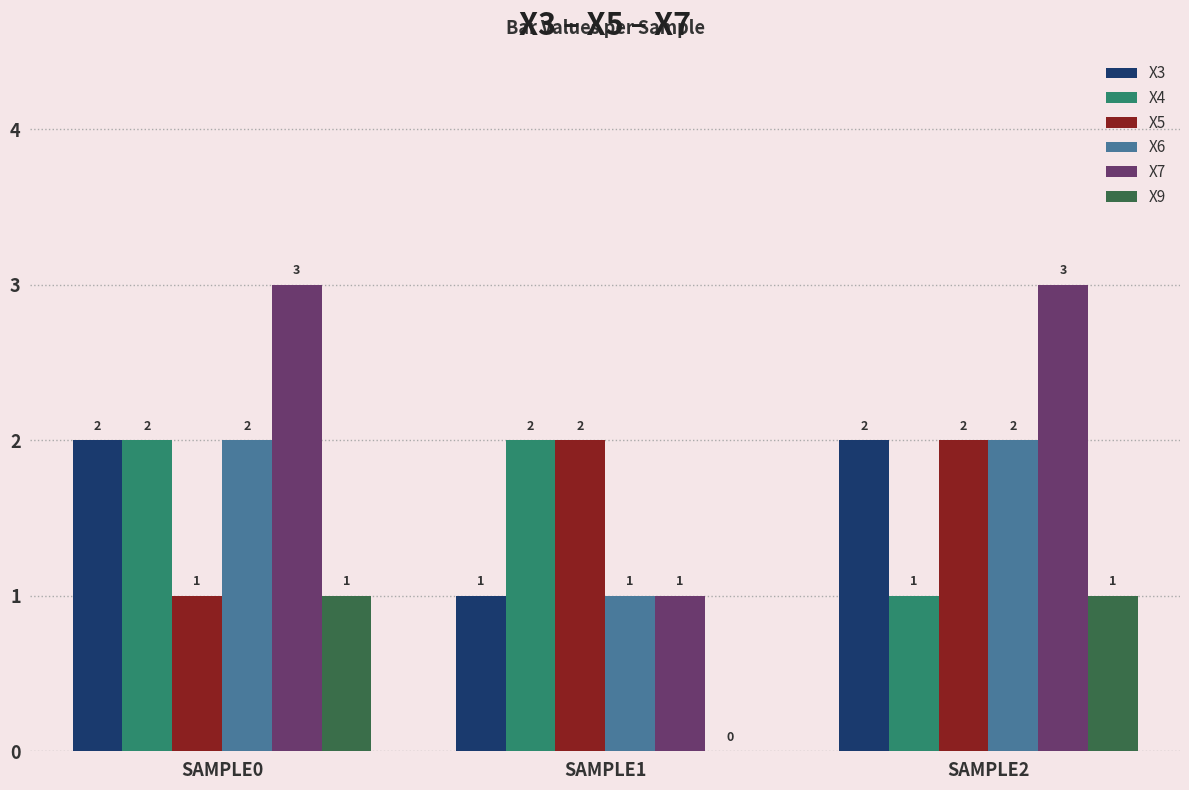

What is the spread (max minus min) of values at SAMPLE0?

2